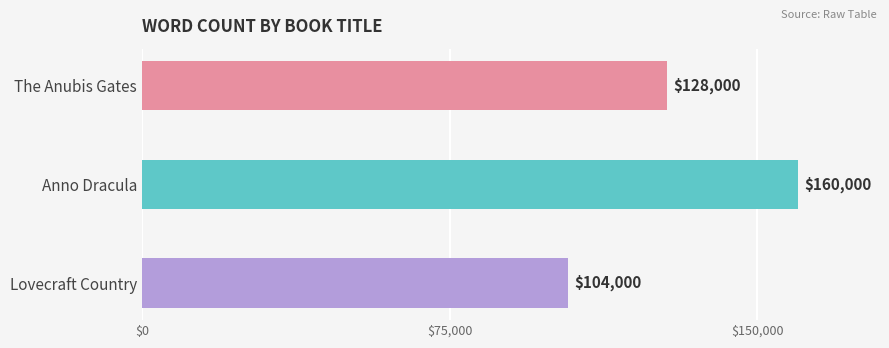

What position from the top is The Anubis Gates?

1